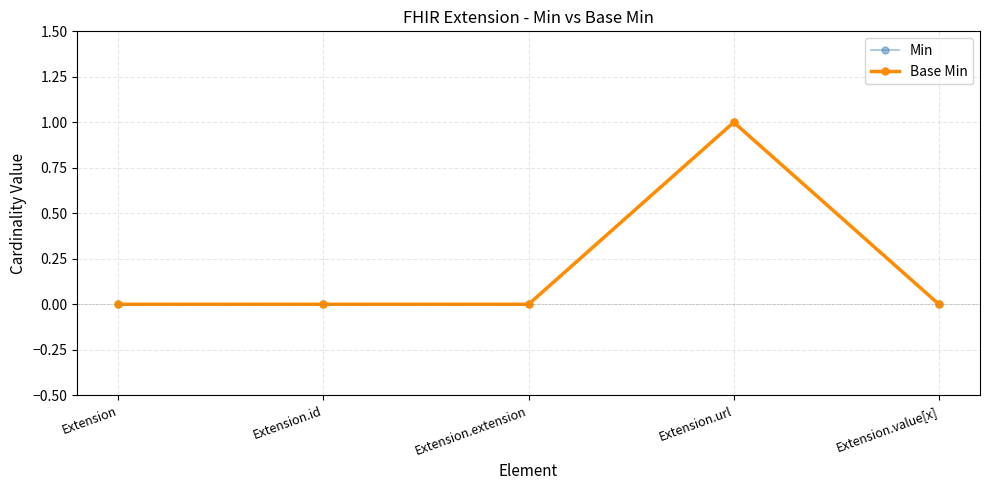

Is this an area chart (filled region under the line)?

No